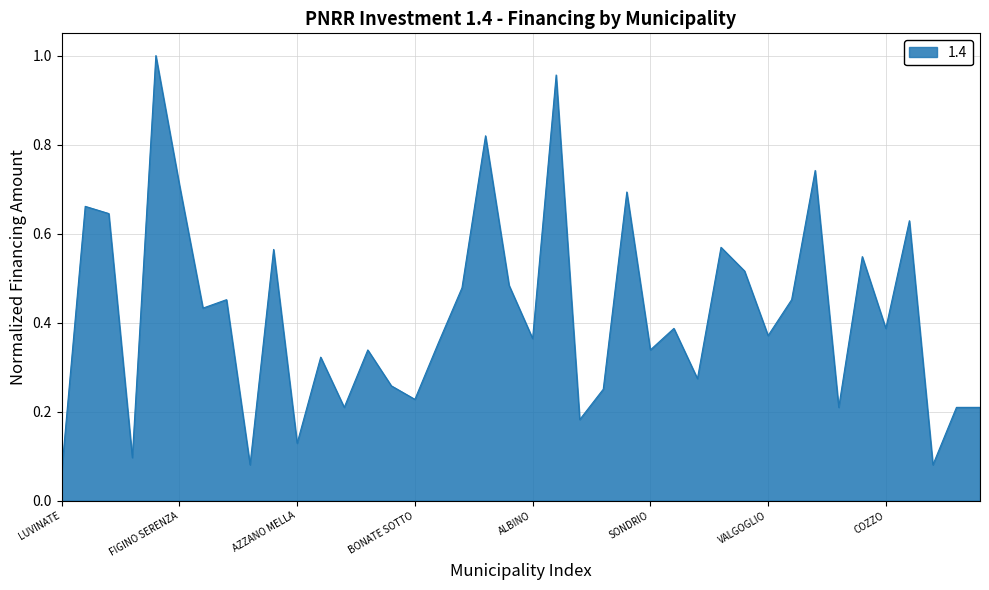

How many lines are shown in the chart?

1